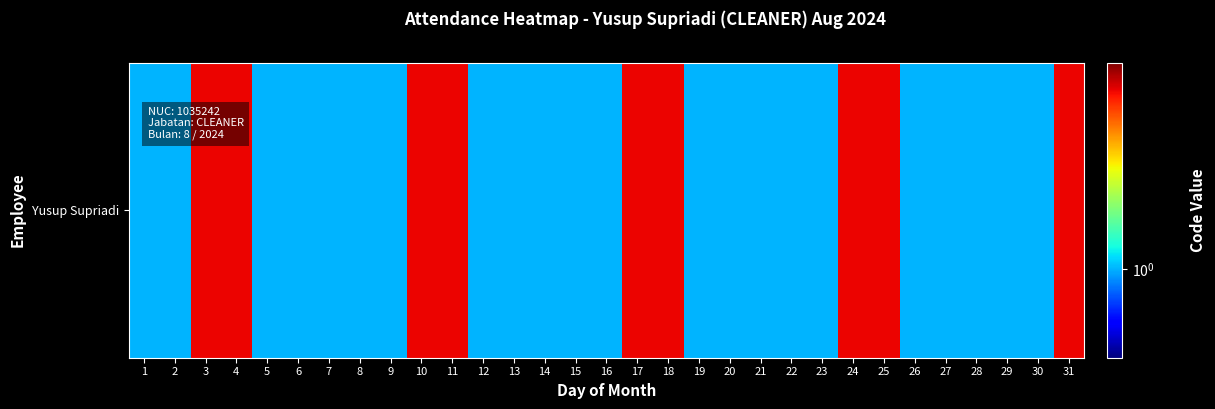

Which label corresponds to the smallest value in the chart?

1